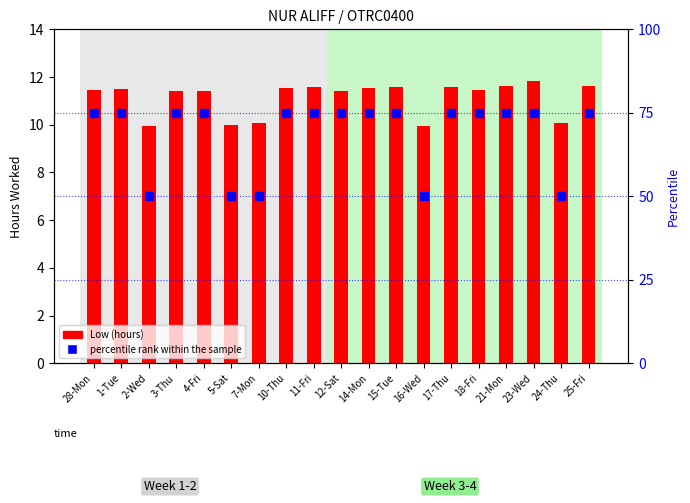

Is the value of Low (hours) at 17-Thu greater than the value of percentile rank within the sample at 18-Fri?

No